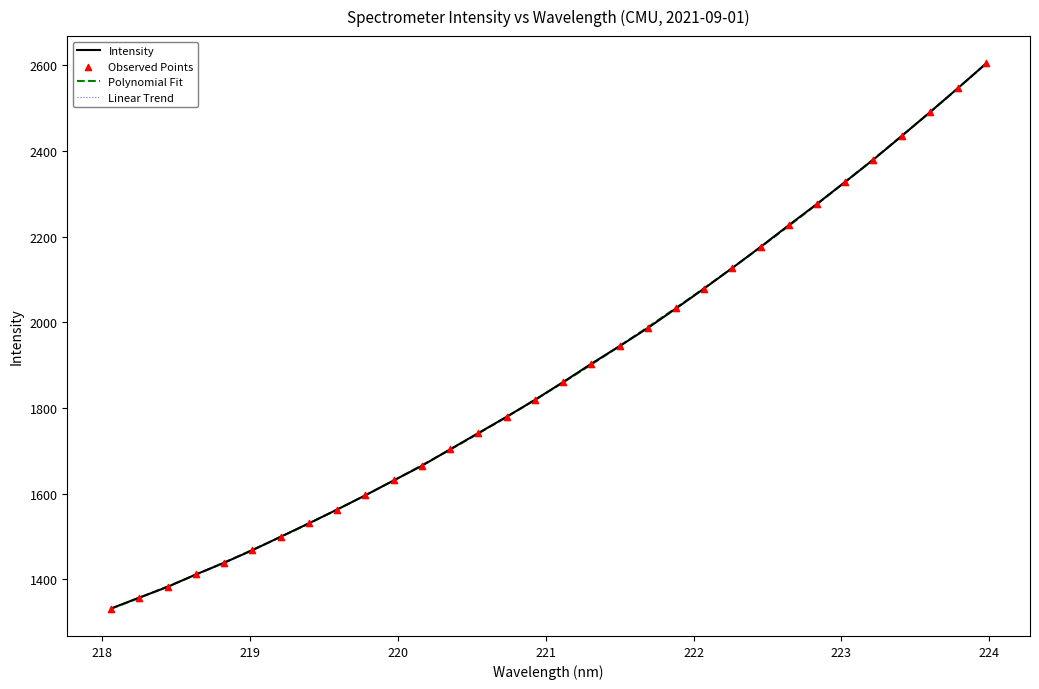

What is the change in value from 219.3979 to 220.7354?

+248.7